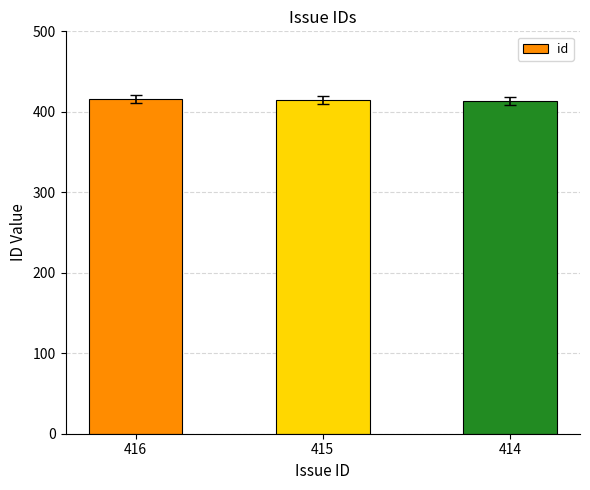

What is the sum of all values?

1245